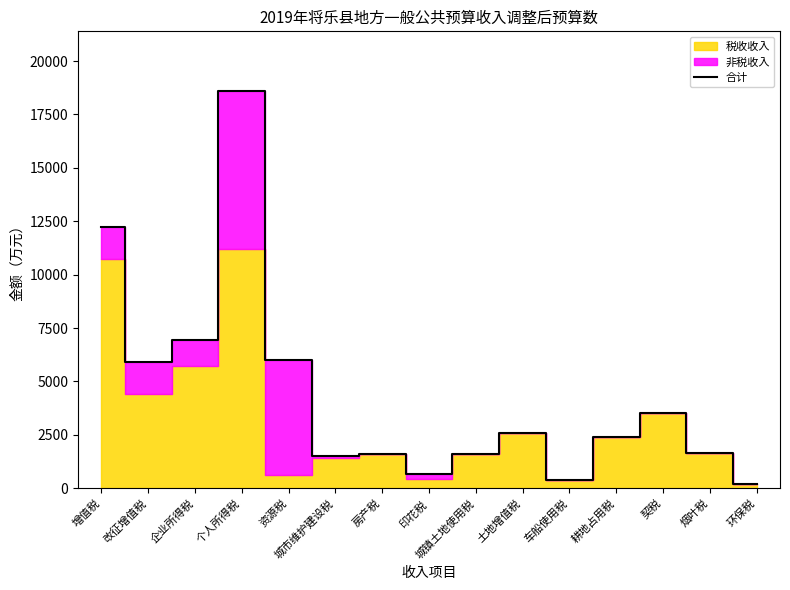

What is the change in value from 城镇土地使用税 to 契税?

+1900